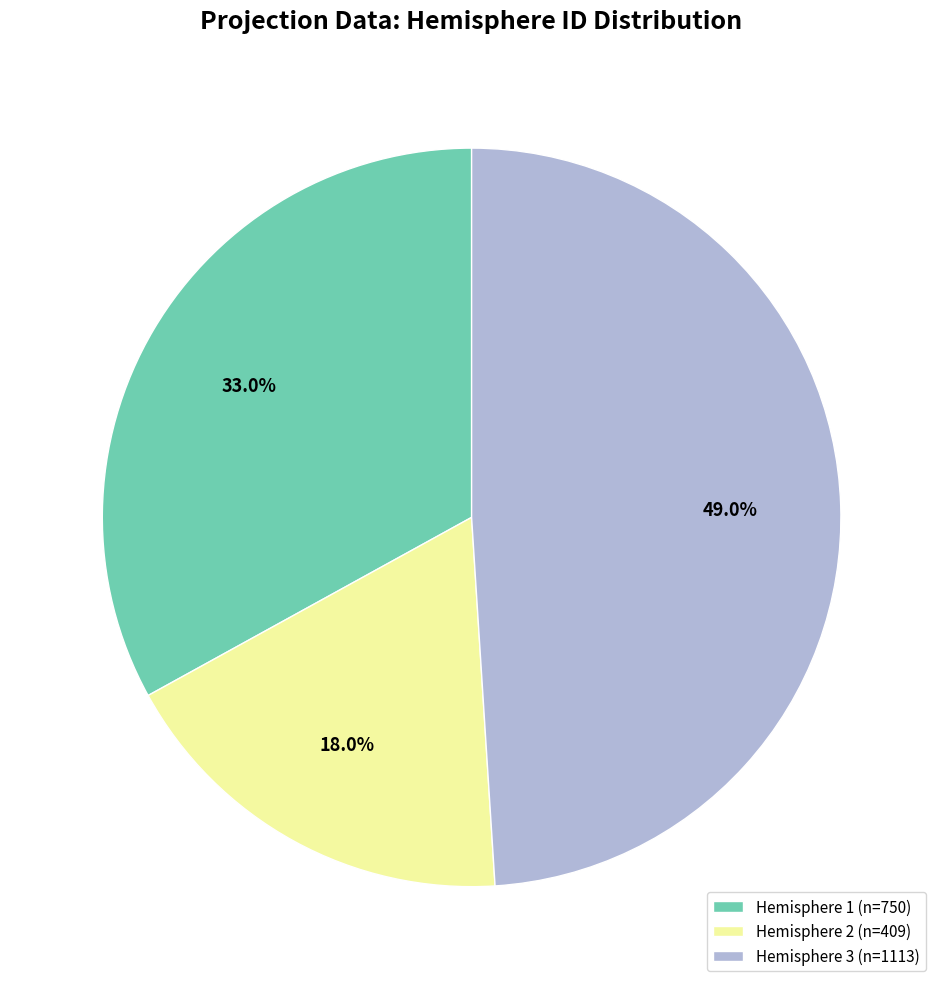

What is the total percentage of Hemisphere 3 (n=1113) and Hemisphere 1 (n=750)?

82.0%